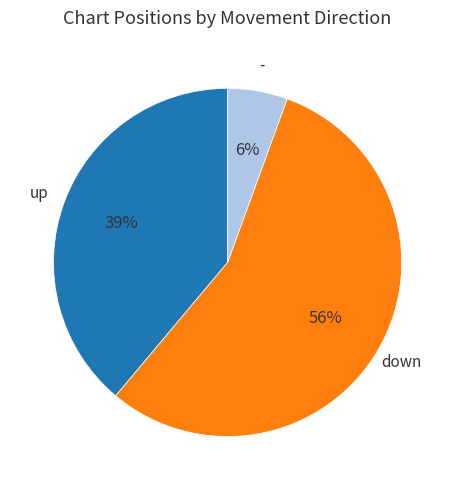

Rank the categories by value from highest to lowest.

down, up, -